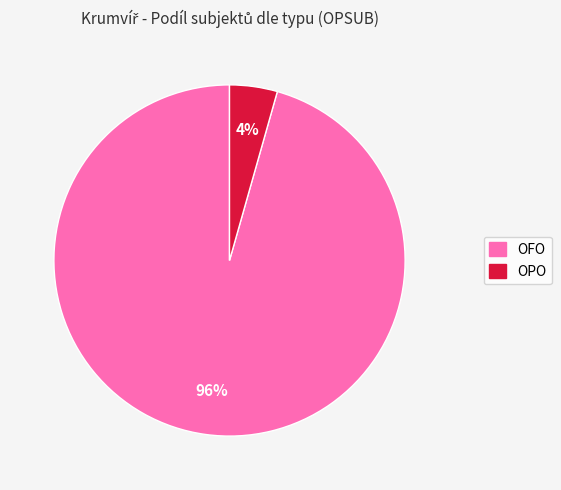

How many segments does this pie chart have?

2